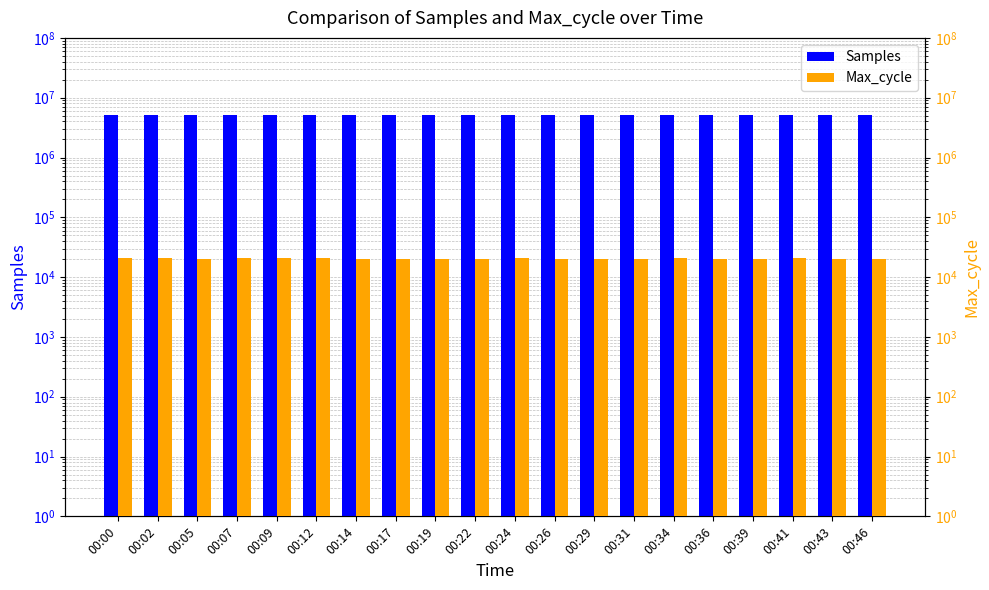

Which category has the highest value in the Samples series?

00:07